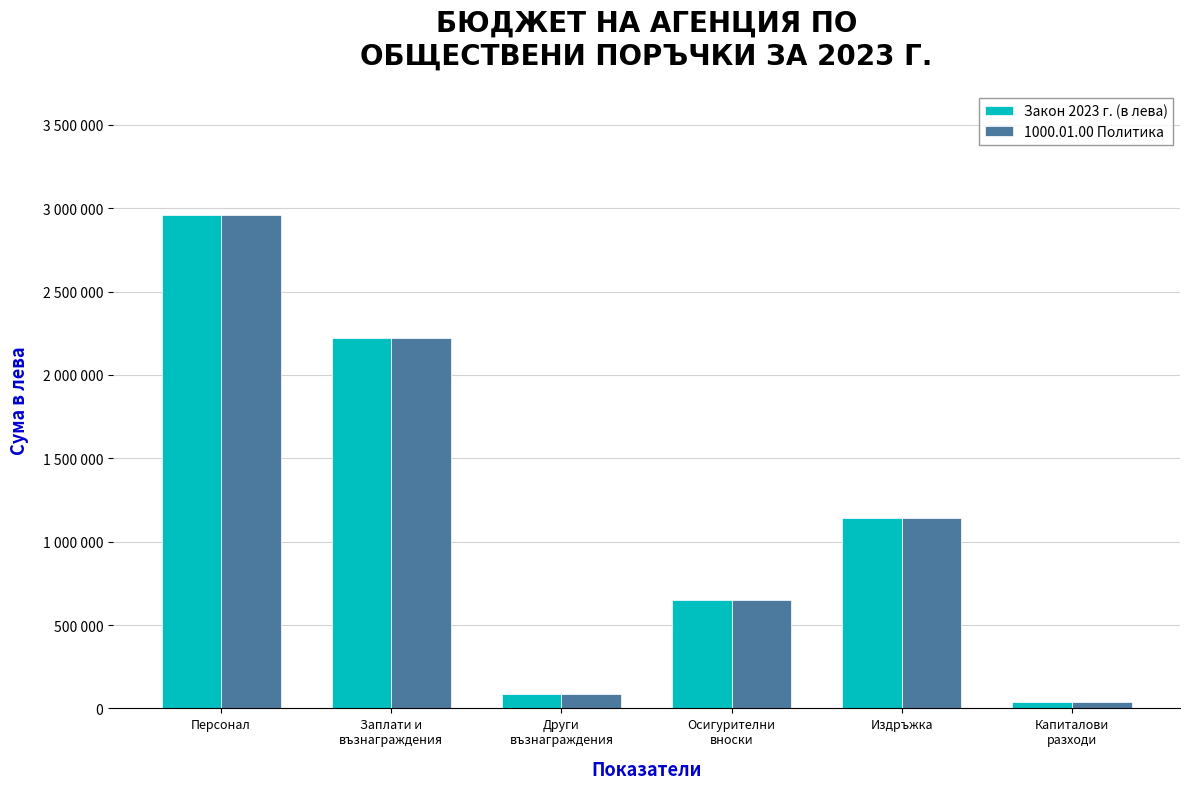

Does the chart contain stacked bars?

No